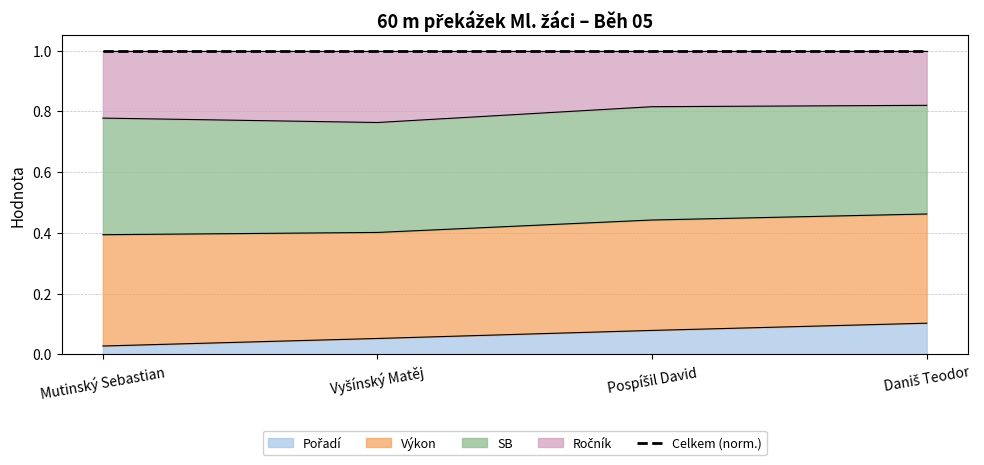

True or false: Pořadí and Výkon intersect in this chart.

False